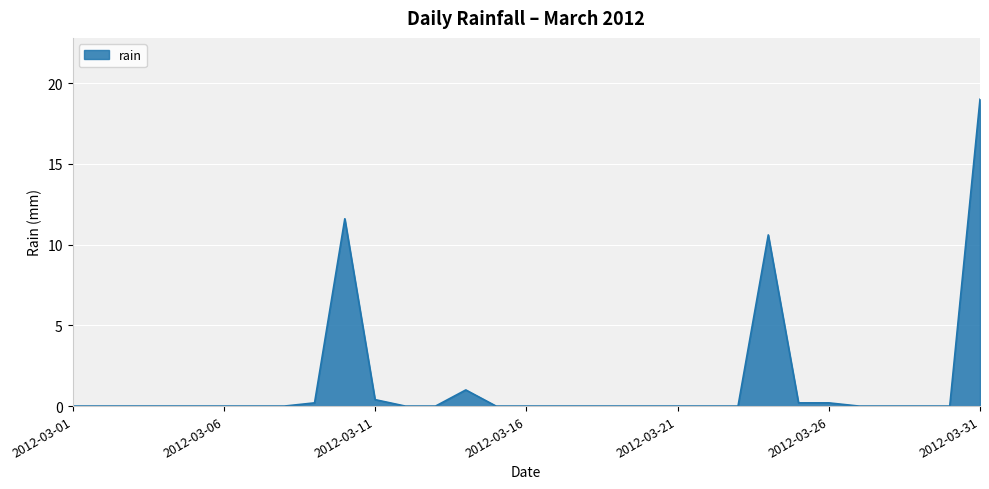

How many lines are shown in the chart?

1